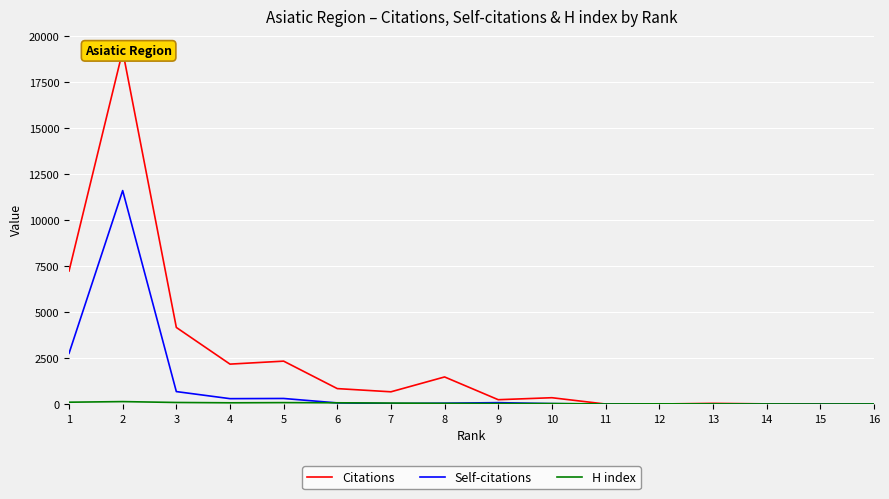

How many data points in H index are less than 40?

8